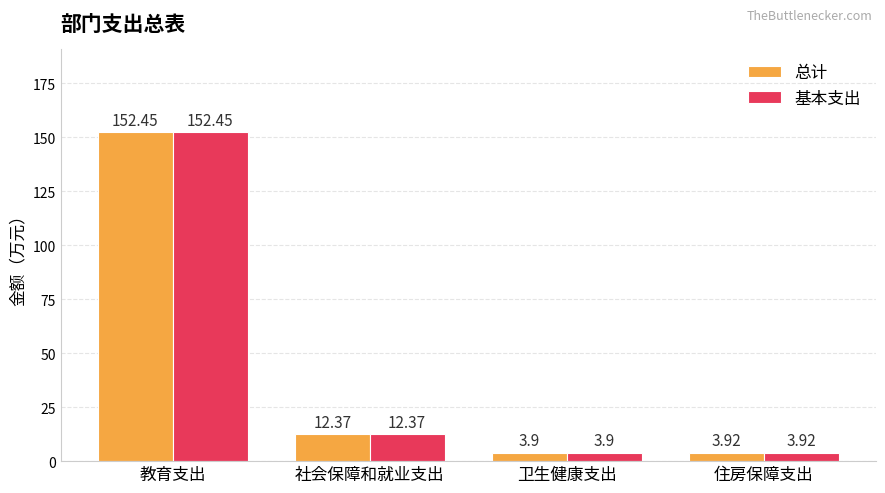

Rank the categories by 基本支出 value from lowest to highest.

卫生健康支出, 住房保障支出, 社会保障和就业支出, 教育支出